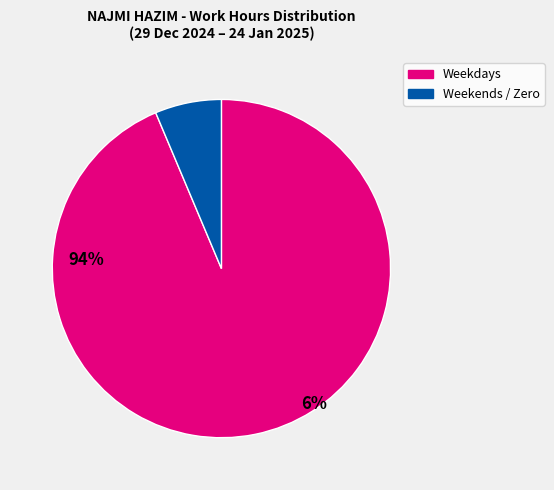

How many segments does this pie chart have?

2